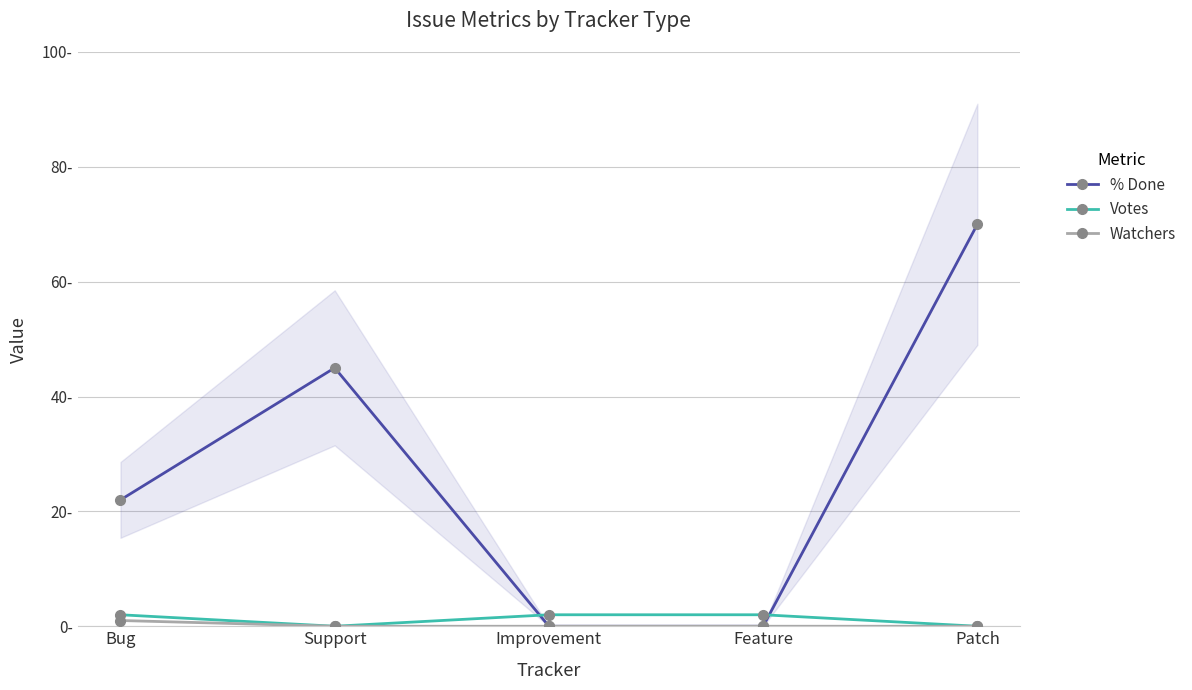

The value of Watchers at Improvement is 1. True or false?

False